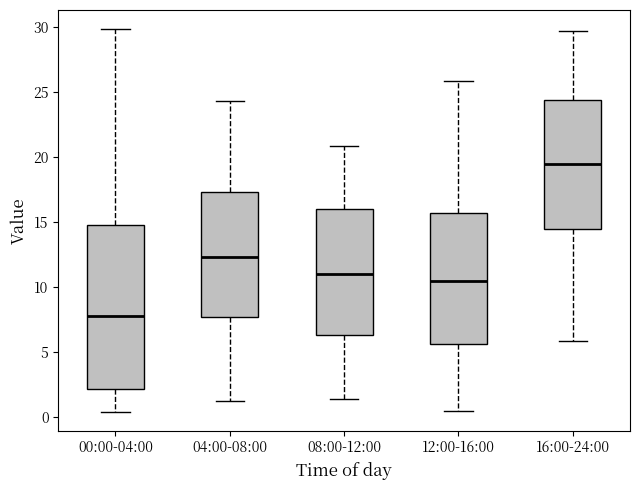

Where does the median line of the box for 08:00-12:00 sit on the y-axis? The values are not printed on the chart, so give them approximately, as read against the axis.

11.0